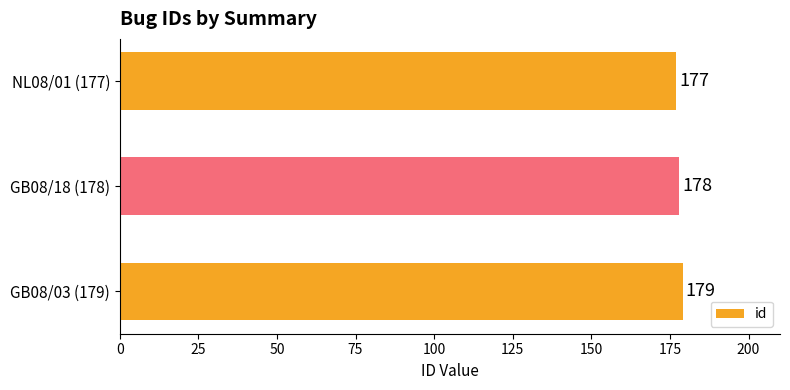

What is the ratio of the value at NL08/01 (177) to the value at GB08/03 (179)?

1.0